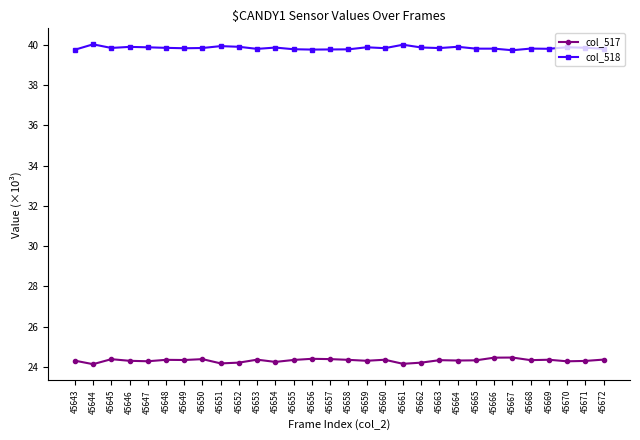

How many col_517 values are between 24 and 25?

30